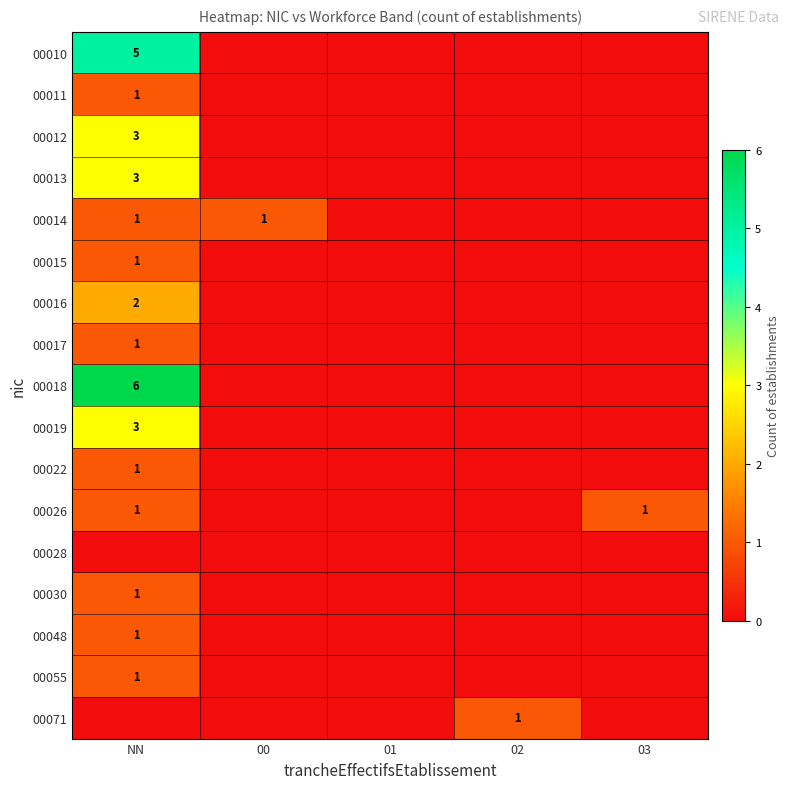

What is the total value across all series at 00?

1